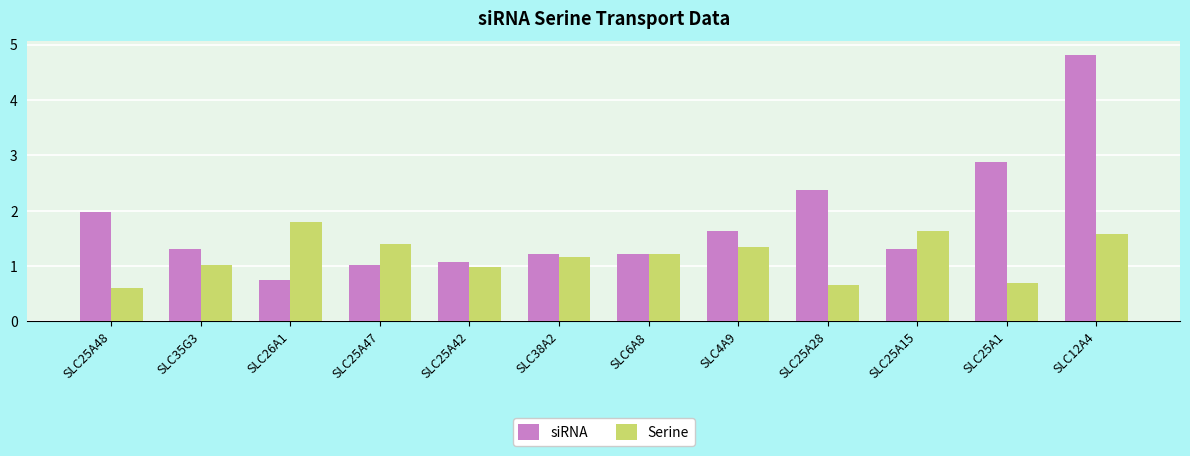

Where is siRNA nearest to the value 2?

SLC25A48